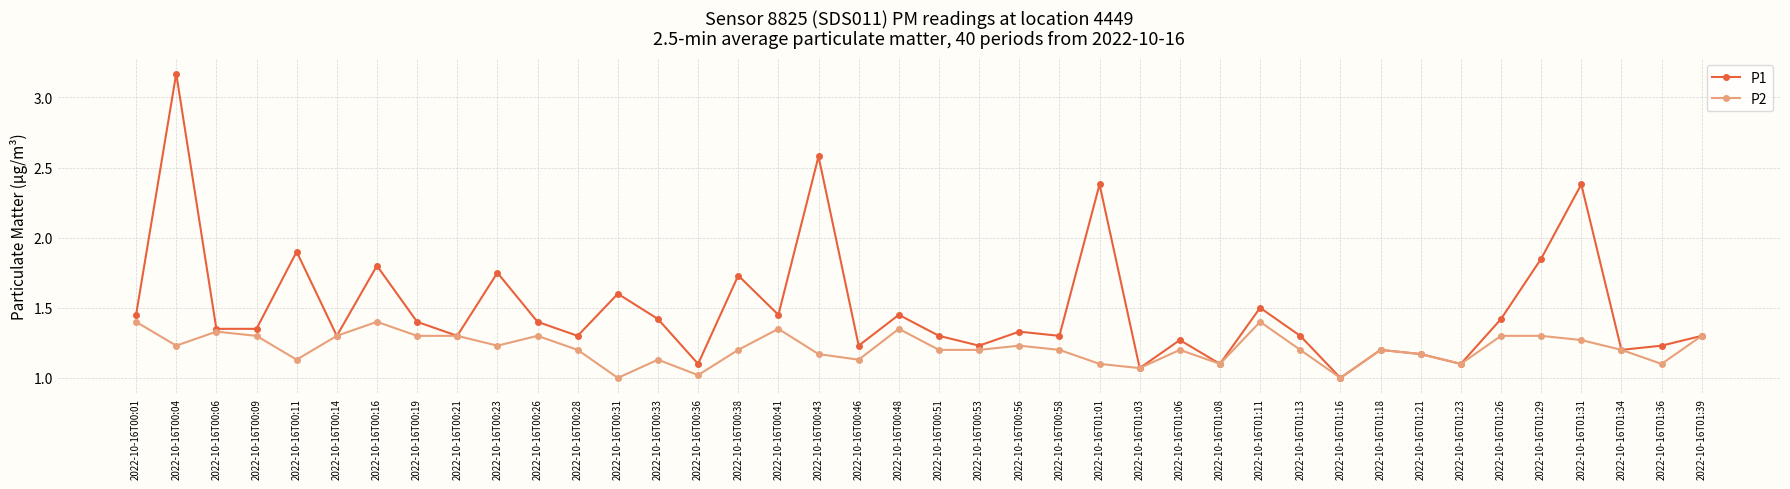

What is the label of the 14th point from the left?

2022-10-16T00:33